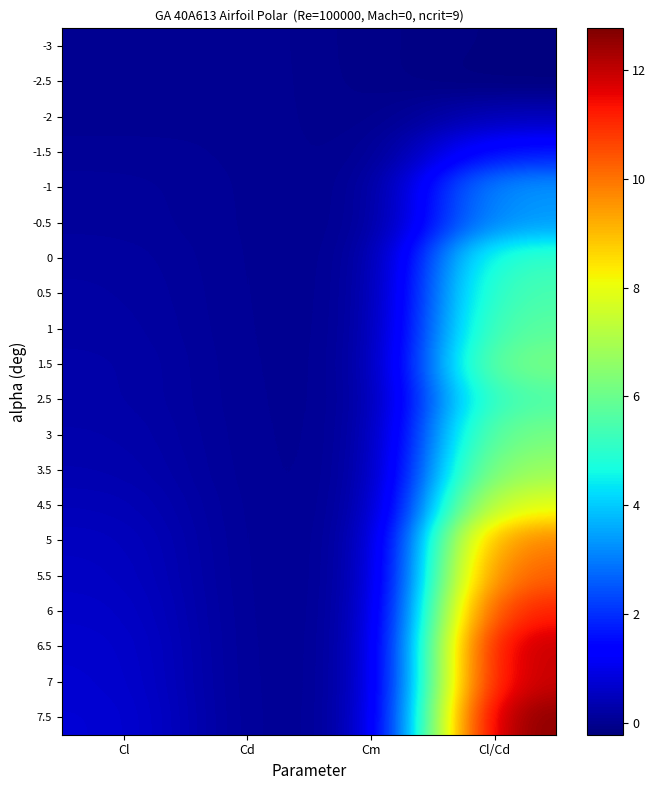

At which category is the sum across all series the highest?

Cl/Cd